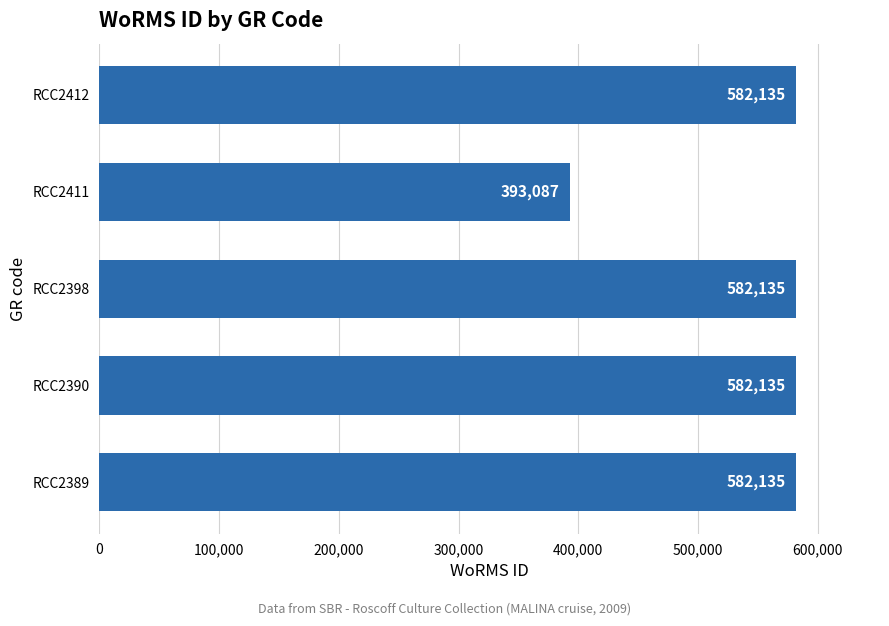

Reading bottom to top, list all the values displayed in this chart.

582135	582135	582135	393087	582135